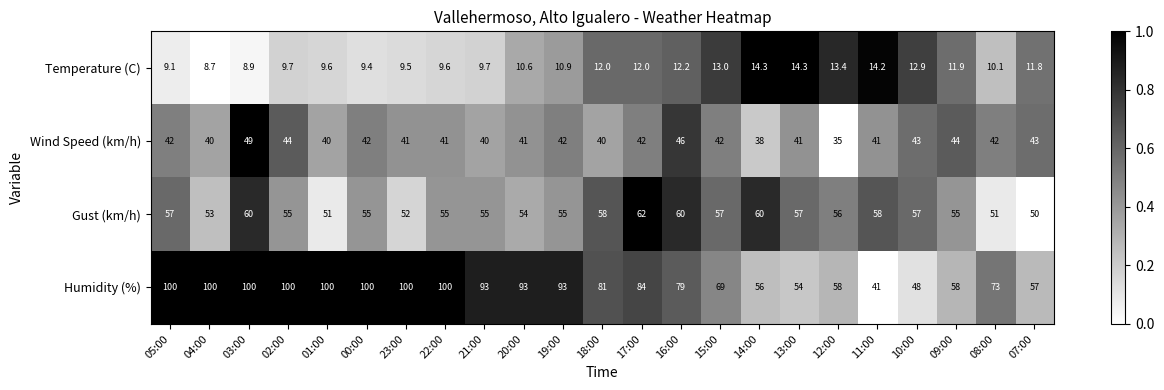

How many data points does each series have?

23